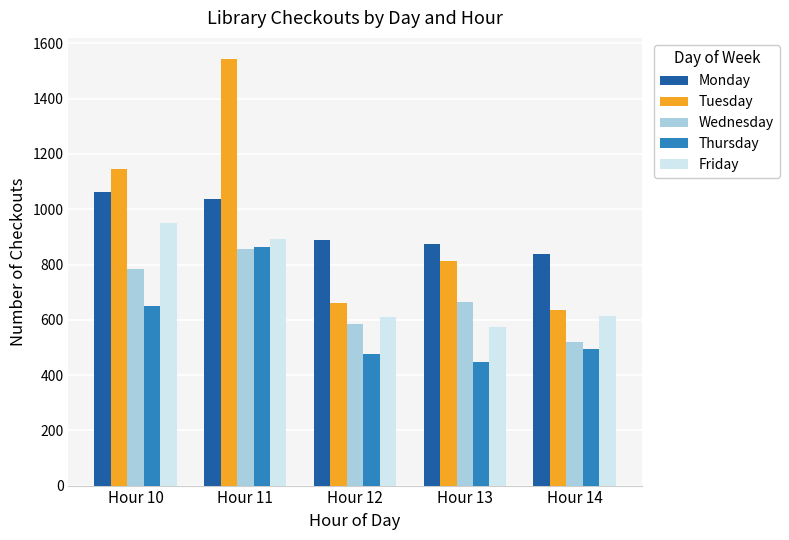

At Hour 14, list the series in order from largest to smallest.

Monday, Tuesday, Friday, Wednesday, Thursday